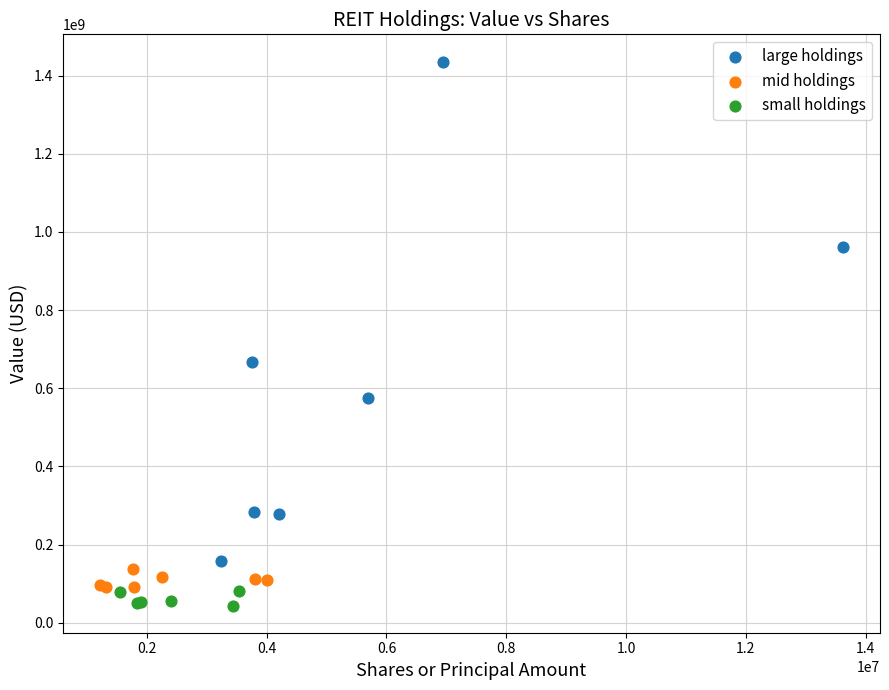

Which series contains the highest Y value?

large holdings